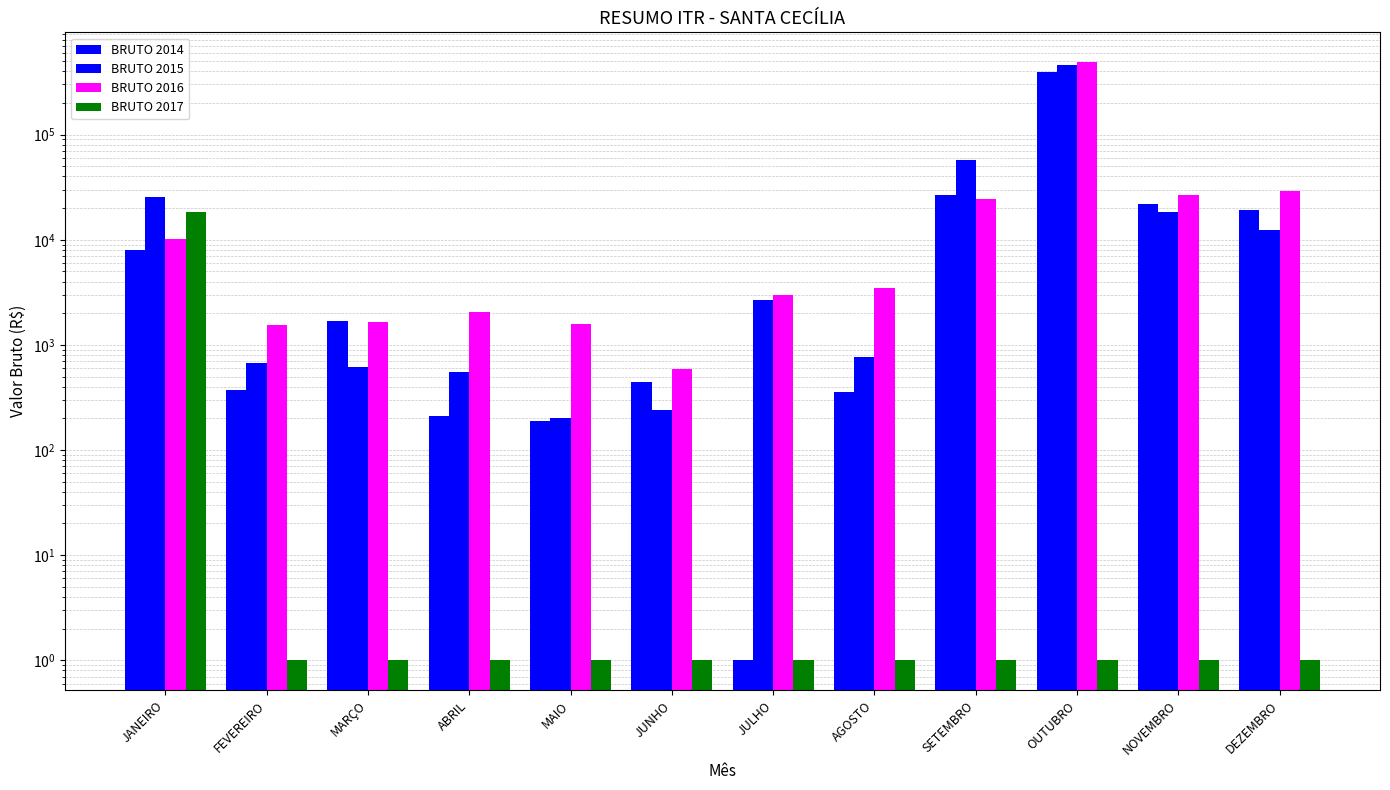

Is the value of BRUTO 2014 at MAIO greater than the value of BRUTO 2017 at JUNHO?

Yes